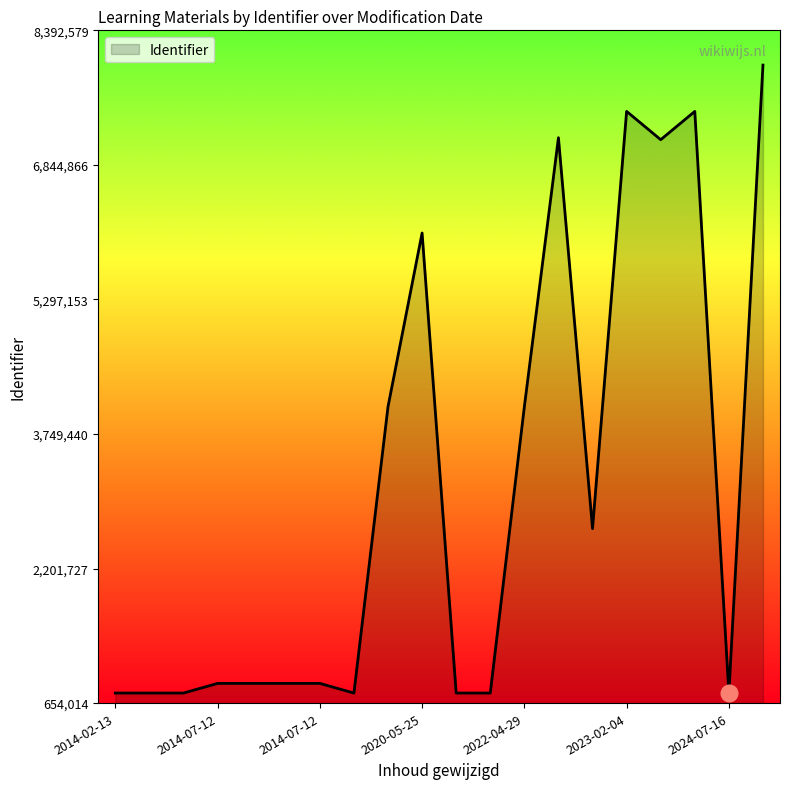

What is the difference between the maximum and minimum values?

7223504